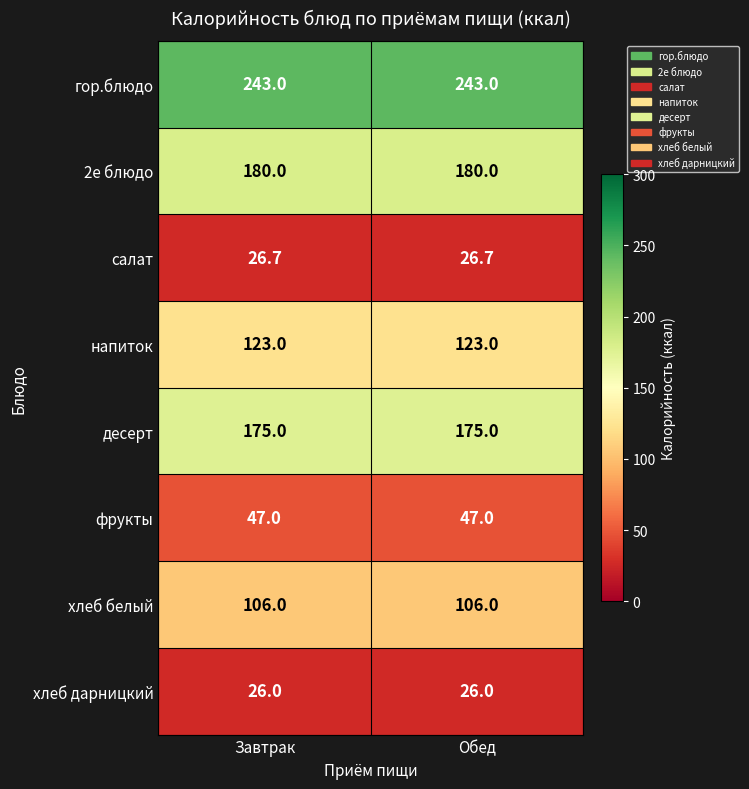

What is the total value across all series at Обед?

926.7